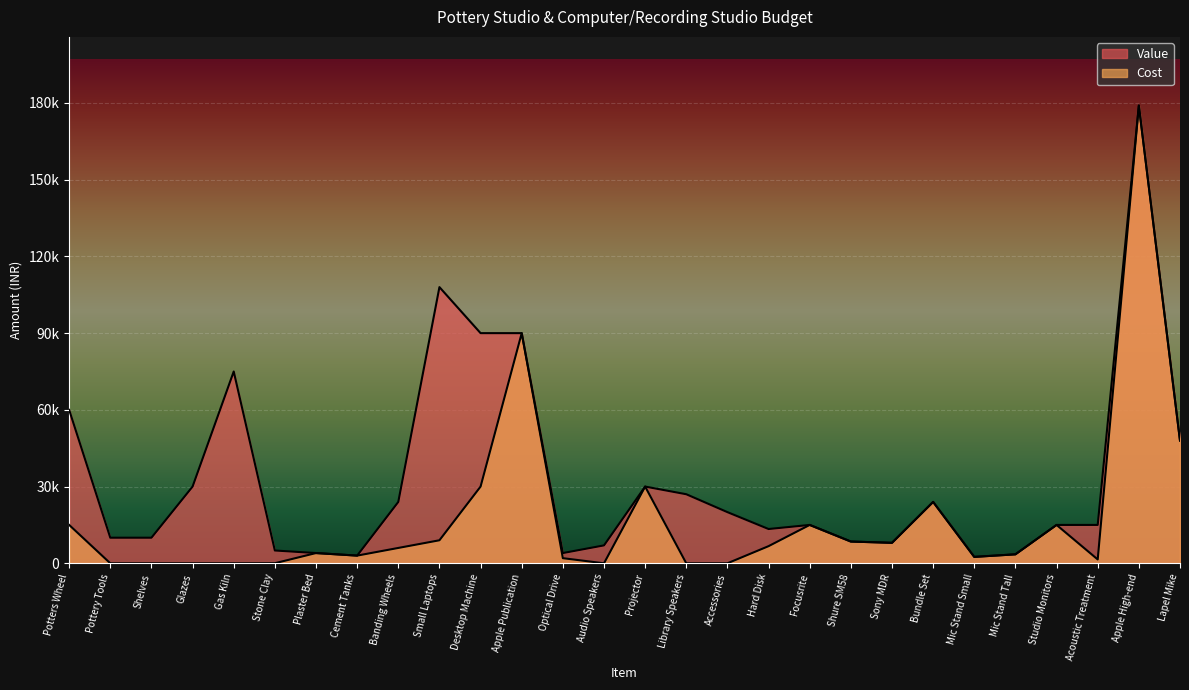

Which series has the largest range (max minus min)?

Cost